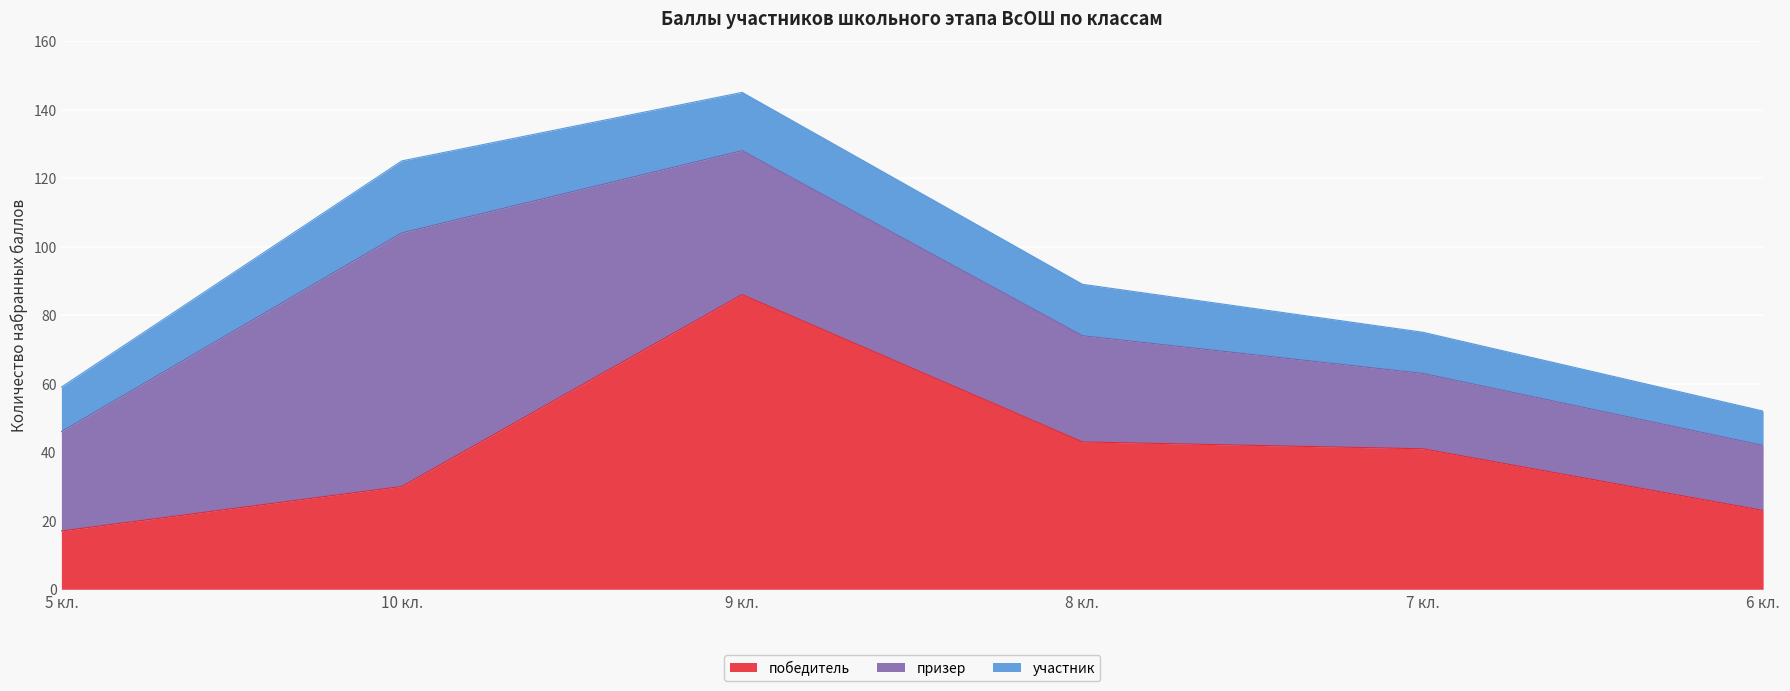

How many lines are shown in the chart?

3